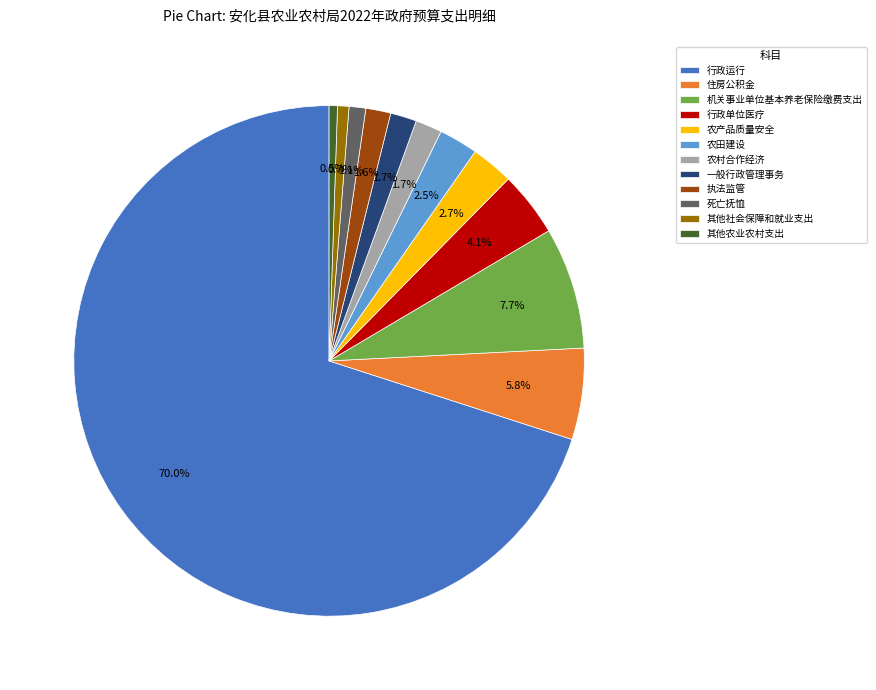

Which category accounts for the majority?

行政运行